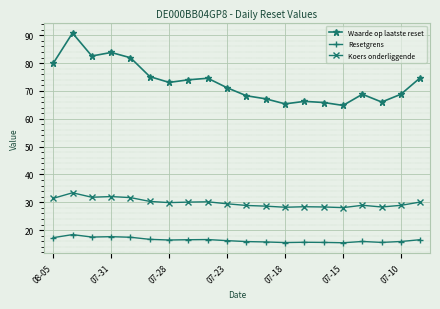

True or false: Koers onderliggende and Waarde op laatste reset intersect in this chart.

False